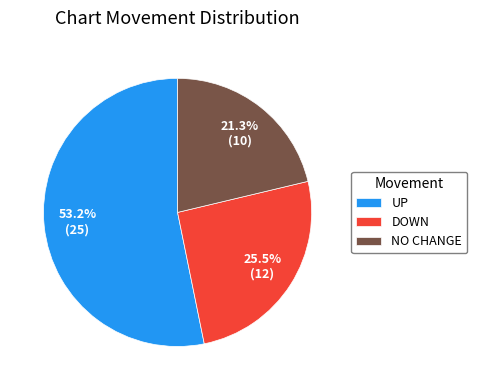

Count the number of slices in the pie.

3